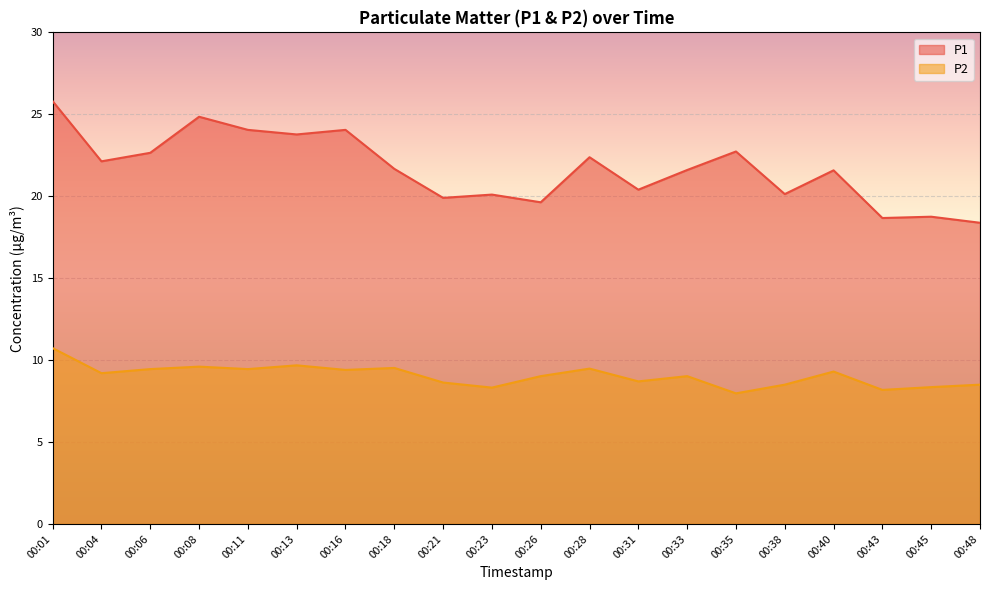

Reading left to right, transcribe all the data shown in this chart.

P1: 25.8	22.1	22.6	24.9	24.1	23.8	24.1	21.7	19.9	20.1	19.6	22.4	20.4	21.6	22.7	20.1	21.6	18.7	18.8	18.4
P2: 10.7	9.2	9.4	9.6	9.4	9.7	9.4	9.5	8.6	8.3	9.0	9.5	8.7	9.0	8.0	8.5	9.3	8.2	8.3	8.5